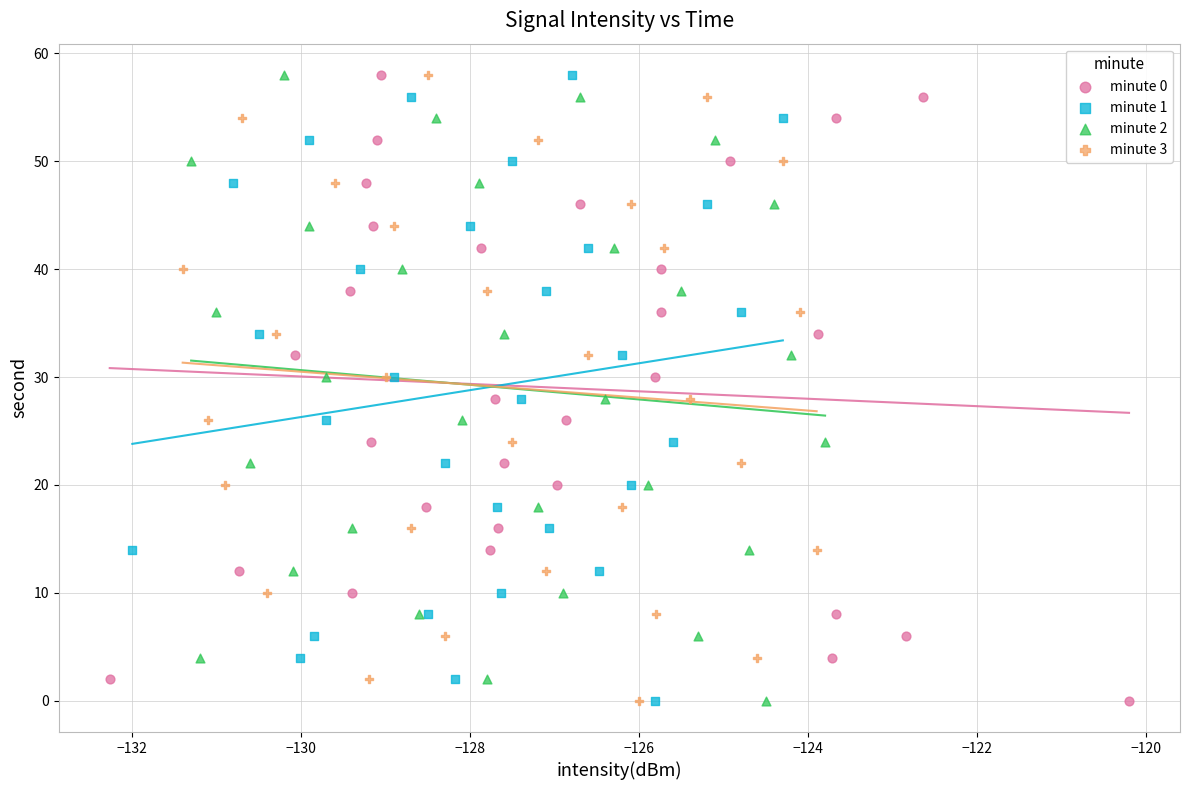

What are all the series names shown in the legend?

minute 0, minute 1, minute 2, minute 3